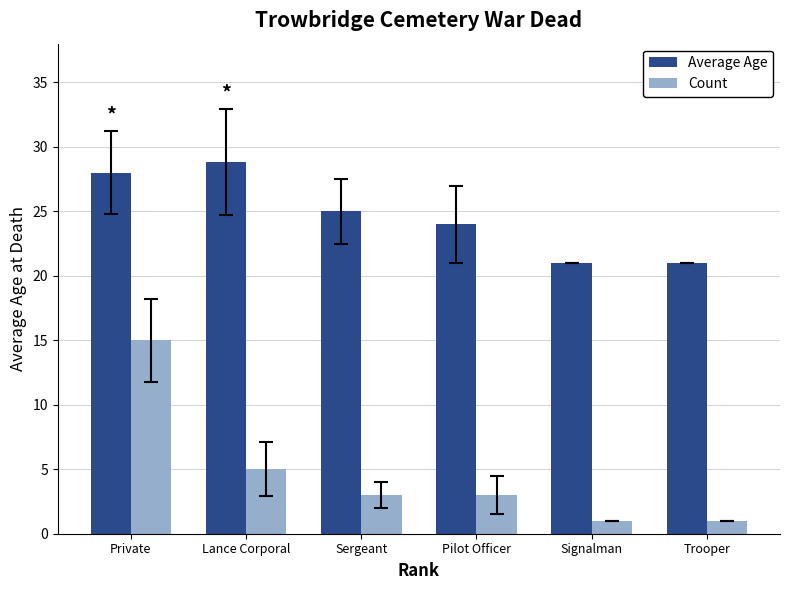

What is the label of the 3rd bar from the left?

Sergeant